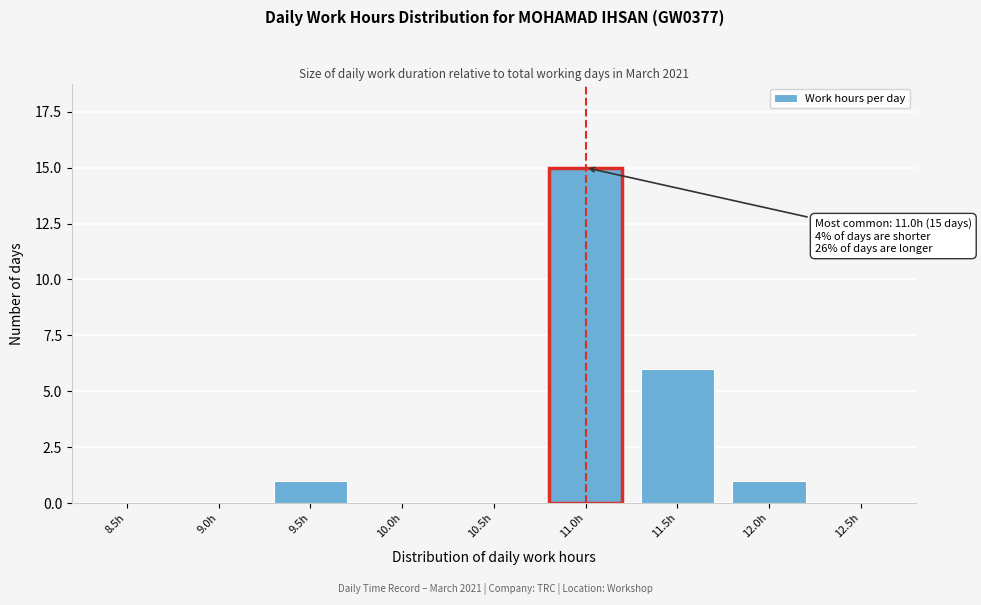

Reading left to right, list all the values displayed in this chart.

8.5h=0	9.0h=0	9.5h=1	10.0h=0	10.5h=0	11.0h=15	11.5h=6	12.0h=1	12.5h=0